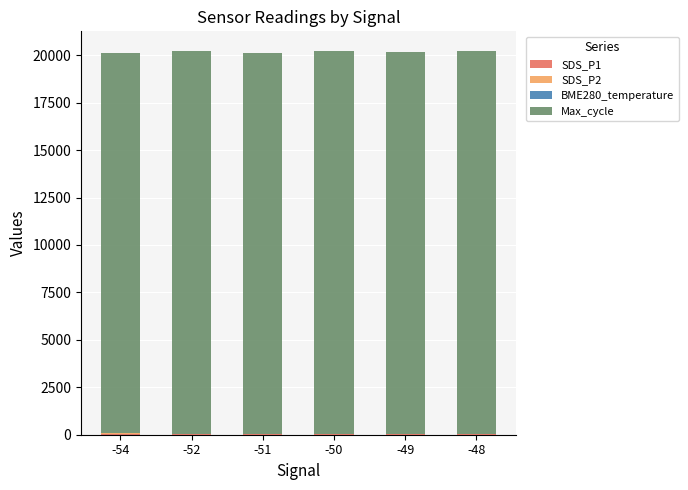

What are all the series names shown in the legend?

SDS_P1, SDS_P2, BME280_temperature, Max_cycle